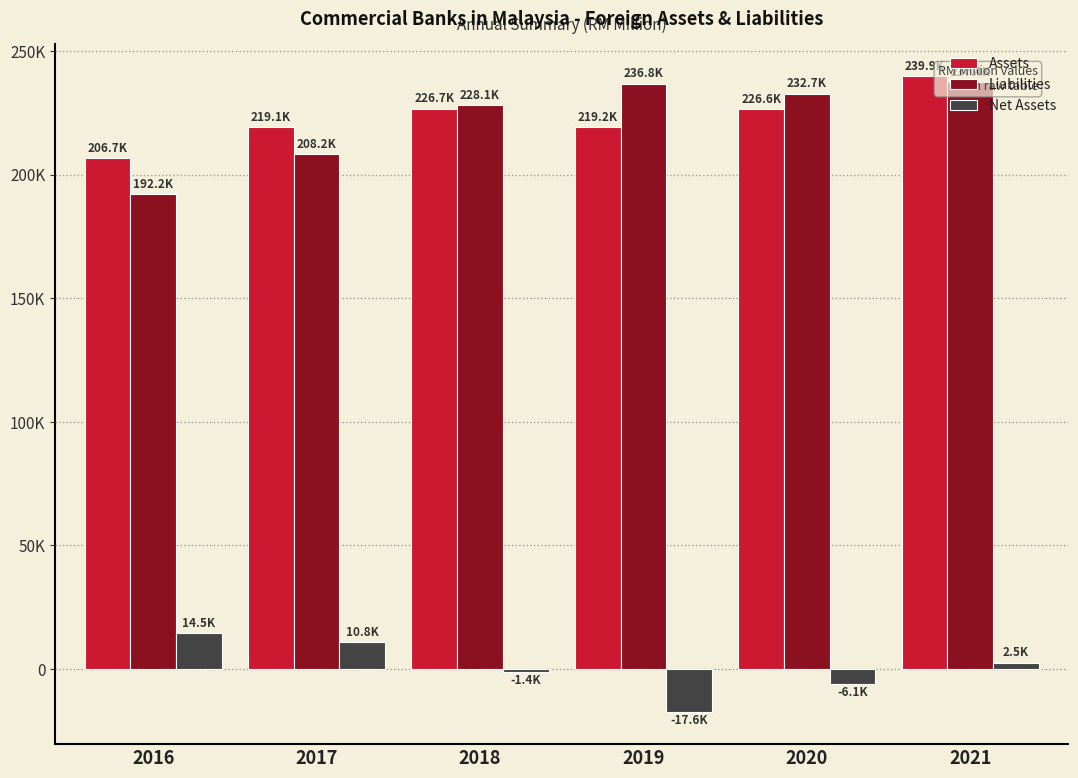

Is it true that Liabilities equals 232700.4 at 2020?

True